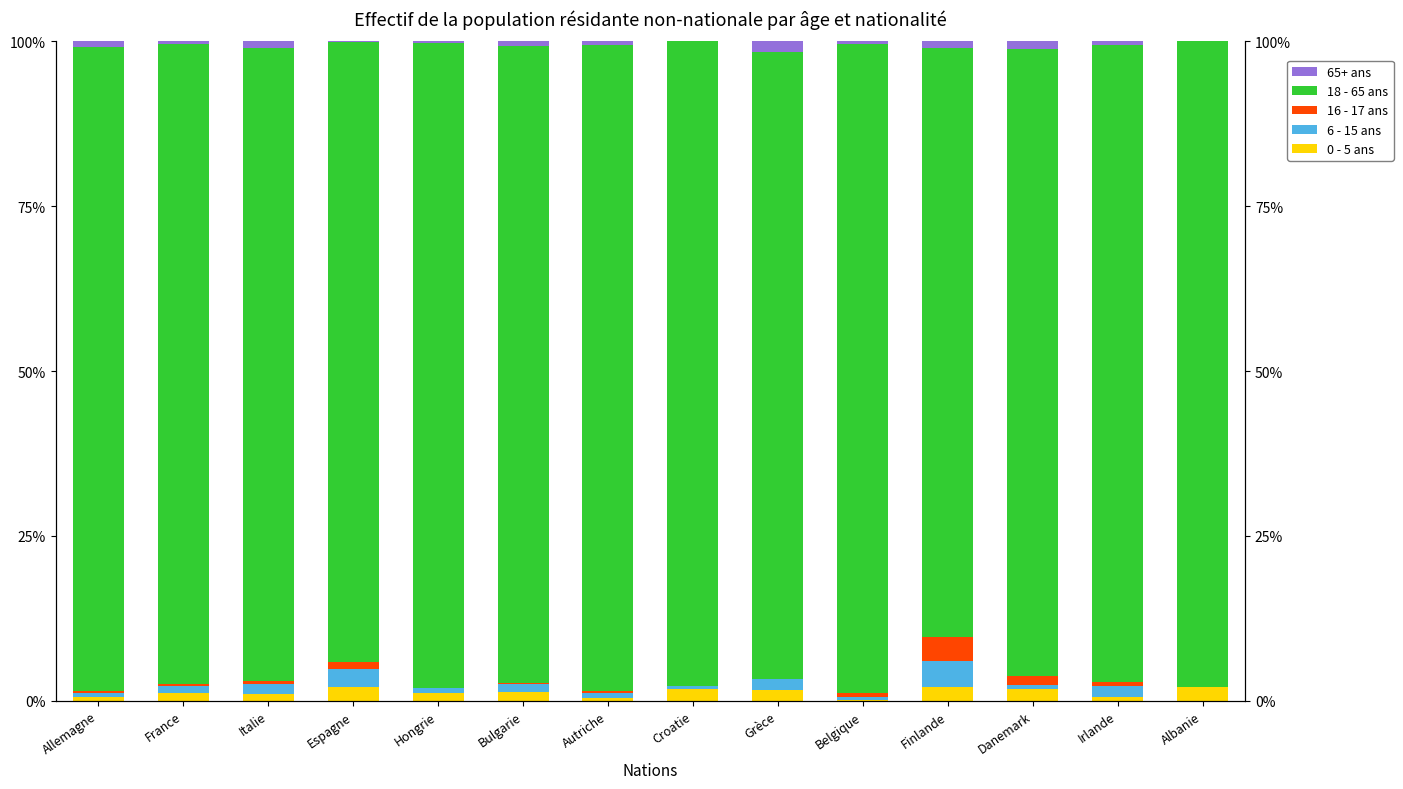

What is the difference between the second highest and minimum values in the 6 - 15 ans series?

2.9